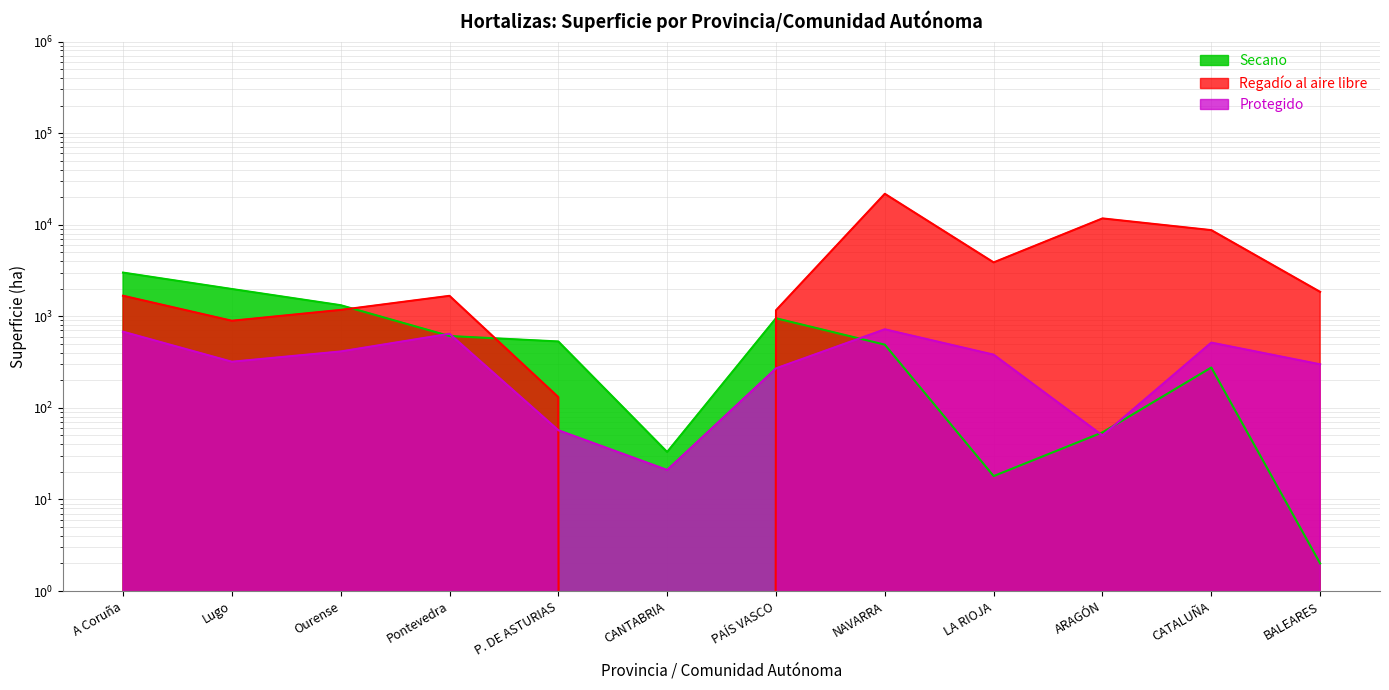

Rank the categories by Secano value from lowest to highest.

BALEARES, LA RIOJA, CANTABRIA, ARAGÓN, CATALUÑA, NAVARRA, P. DE ASTURIAS, Pontevedra, PAÍS VASCO, Ourense, Lugo, A Coruña